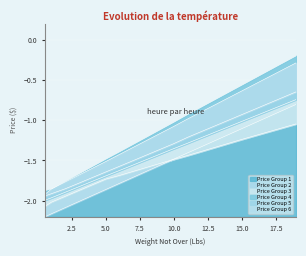

What is the spread (max minus min) of values at 19?

0.8